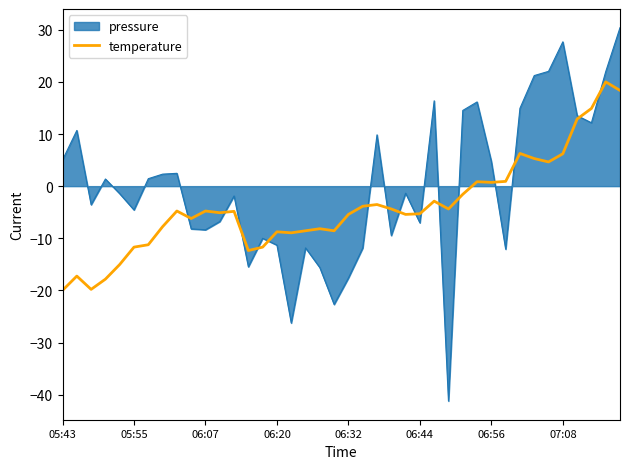

Rank the series by their average value, from lowest to highest.

temperature, pressure